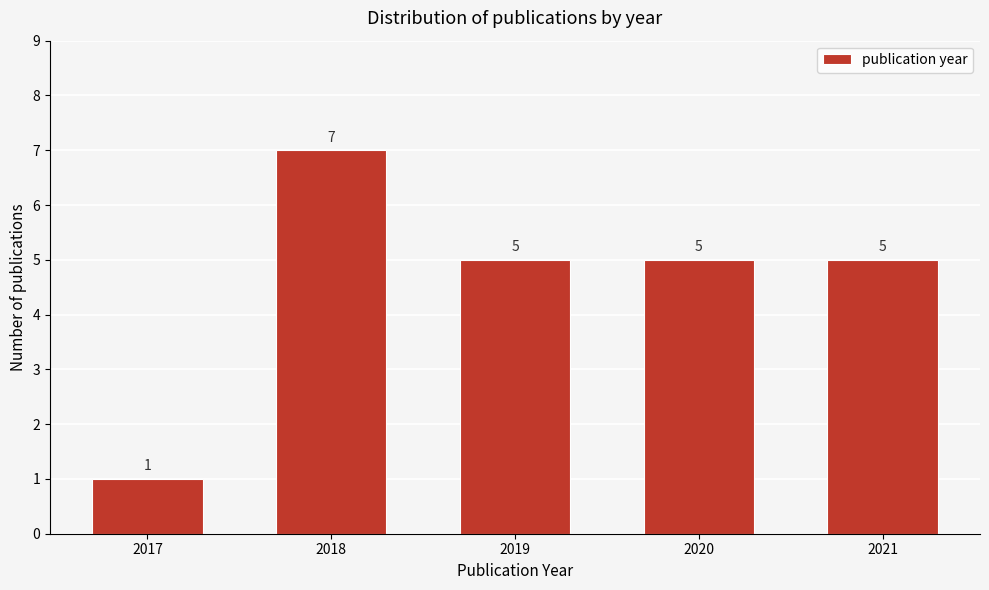

Reading left to right, transcribe all the data shown in this chart.

1	7	5	5	5